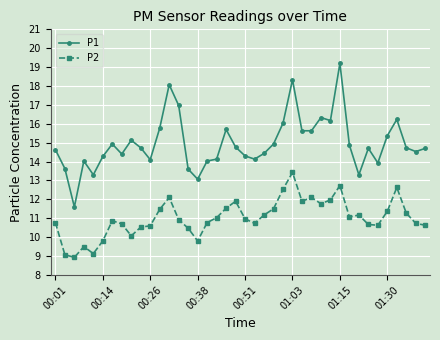

What is the minimum value shown in the chart?

8.9